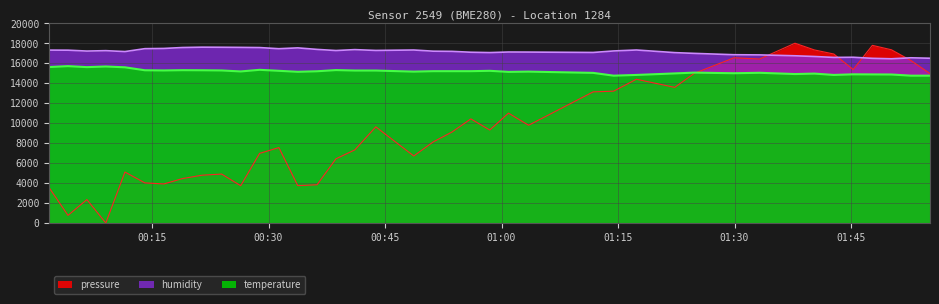

List the series in order of their overall mean, highest first.

humidity, temperature, pressure